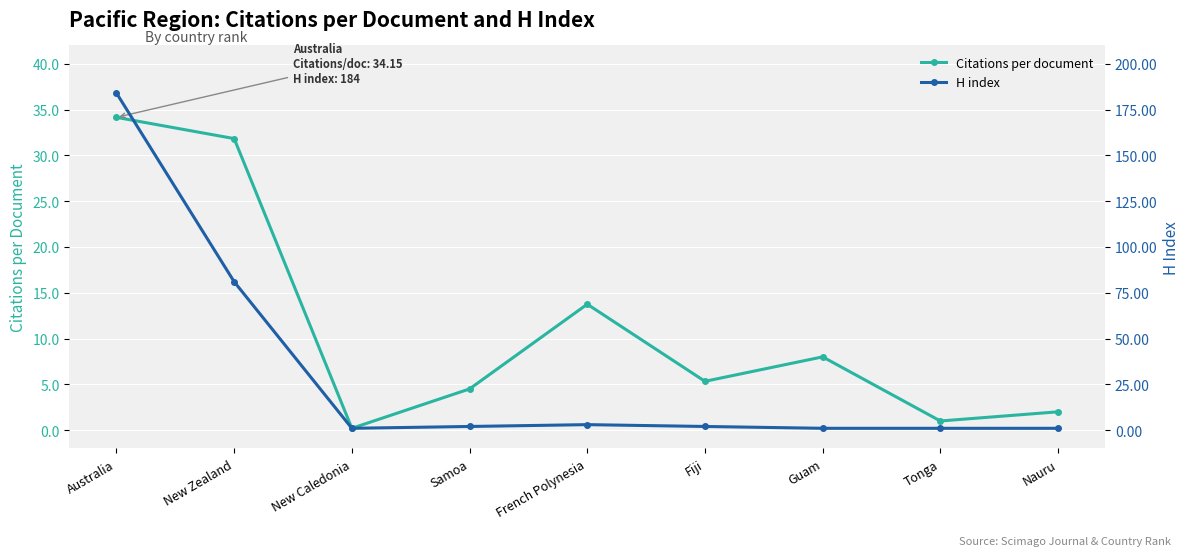

True or false: Citations per document has more than 0 interior local peaks.

True